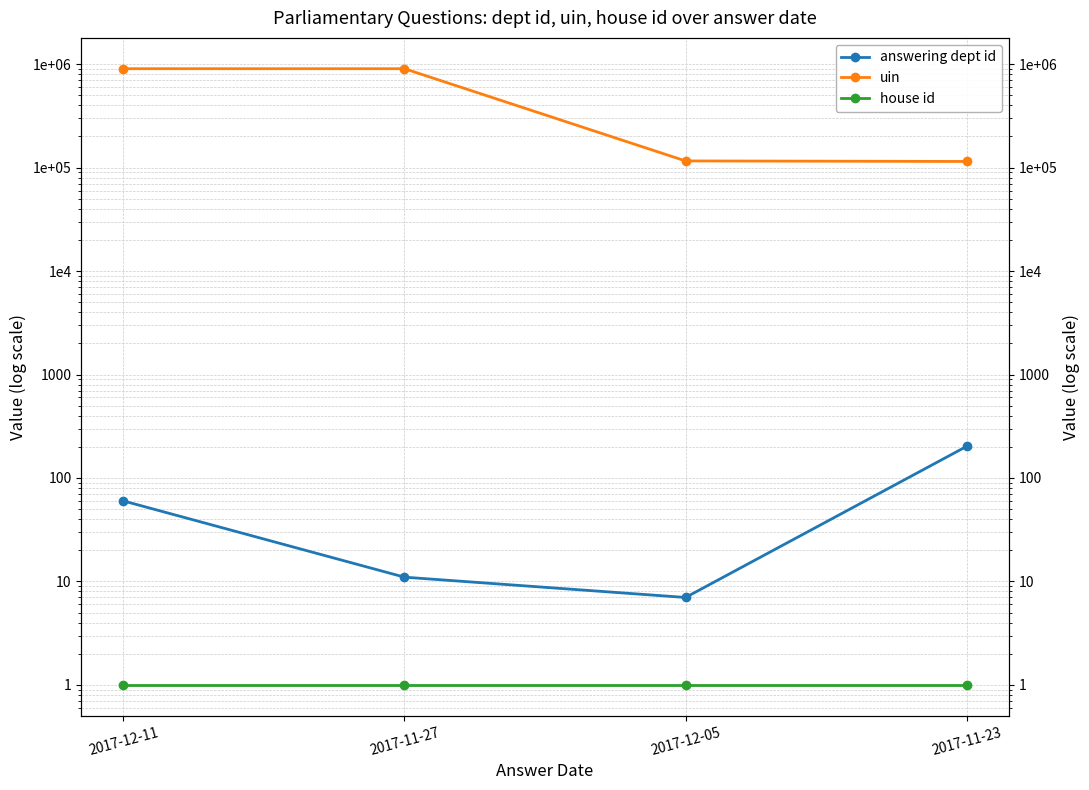

Which series has the widest spread of values?

uin